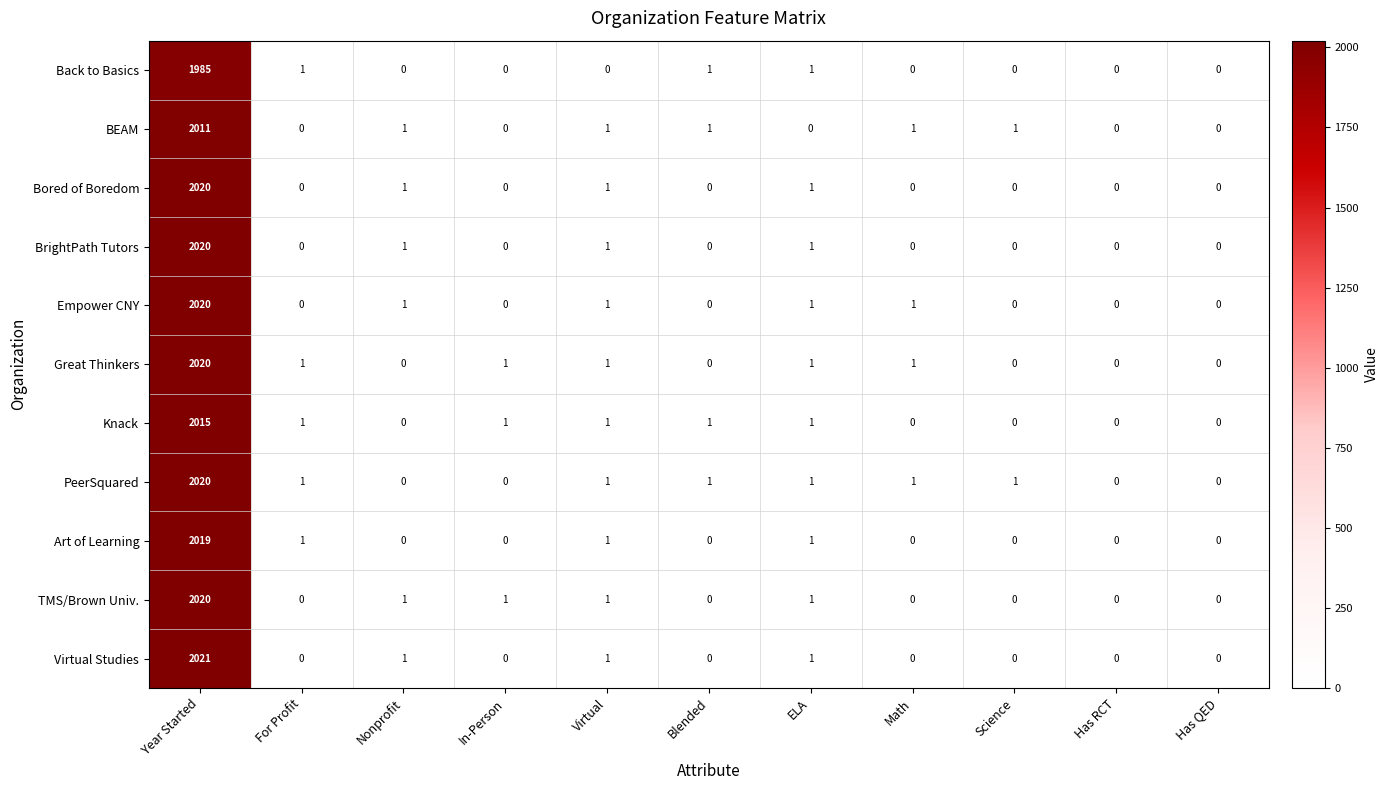

Which series has the widest spread of values?

Virtual Studies